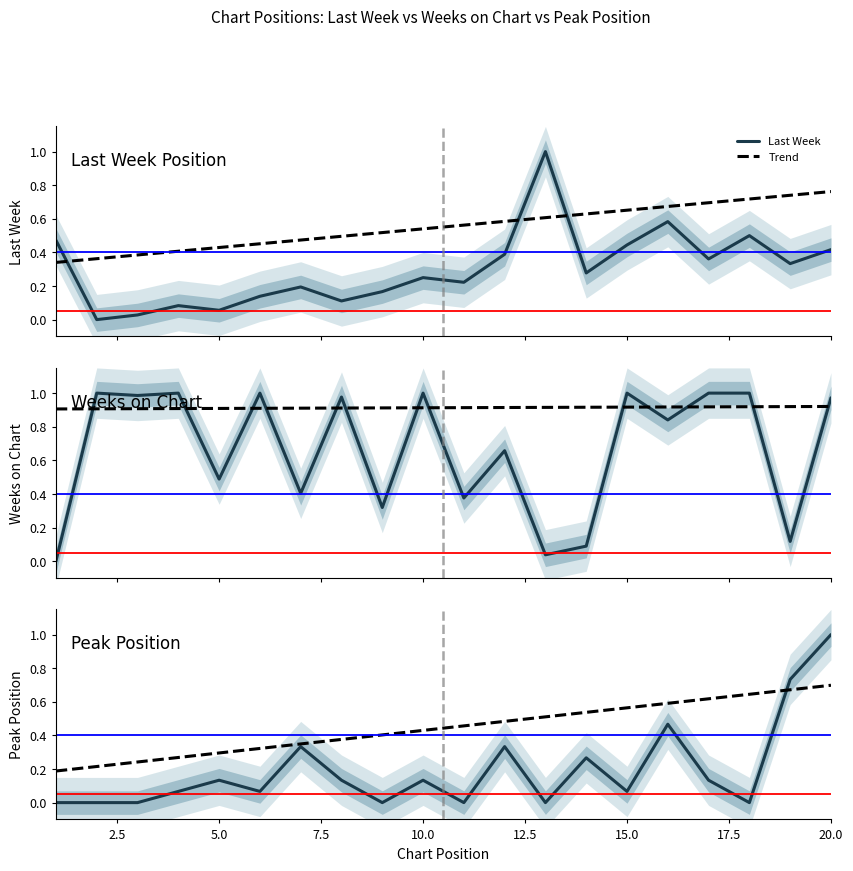

Rank the series by their maximum value, from highest to lowest.

Weeks on Chart, Last Week, Peak Position